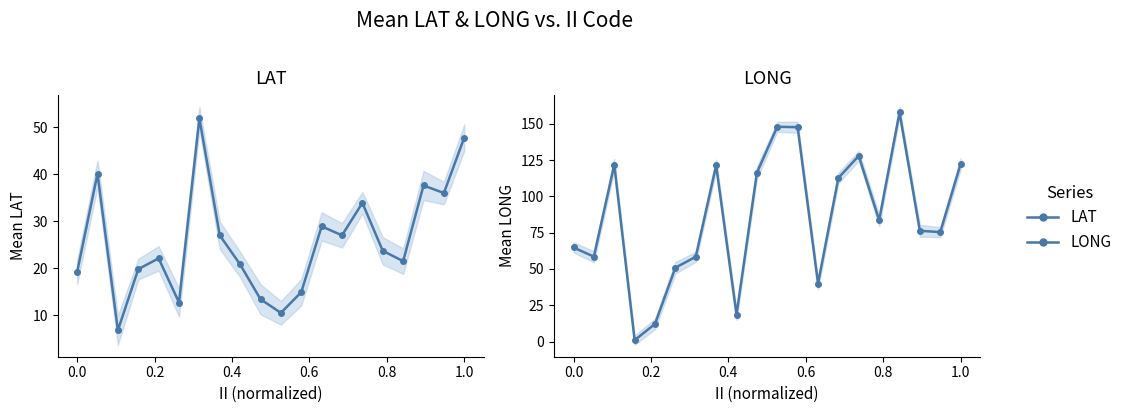

What are all the series names shown in the legend?

LAT, LONG